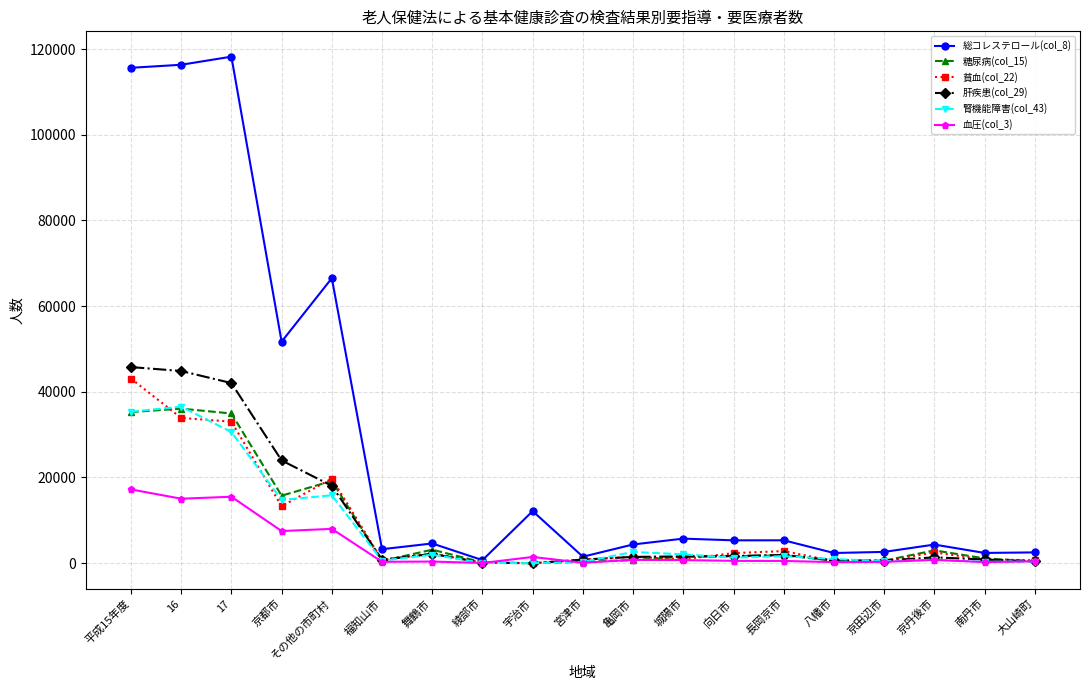

At which category is the sum across all series the highest?

平成15年度